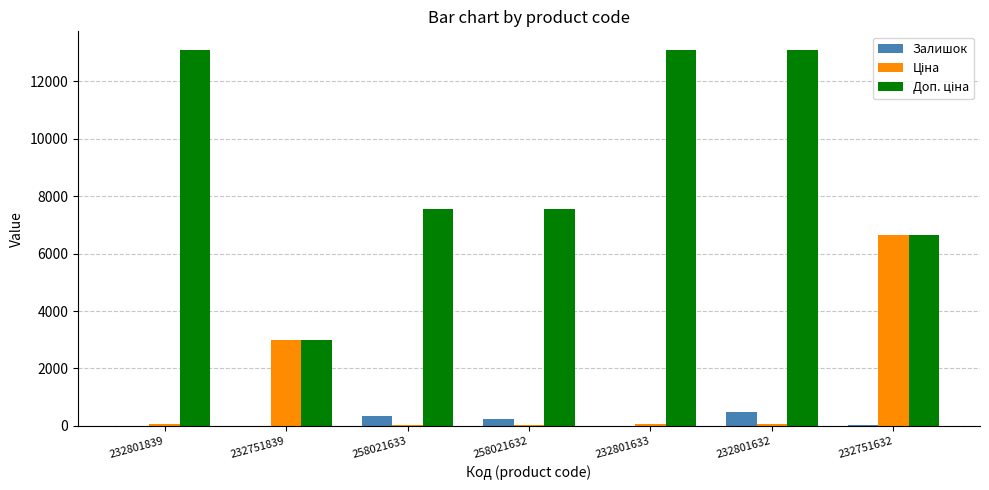

At 258021633, list the series in order from smallest to largest.

Ціна, Залишок, Доп. ціна